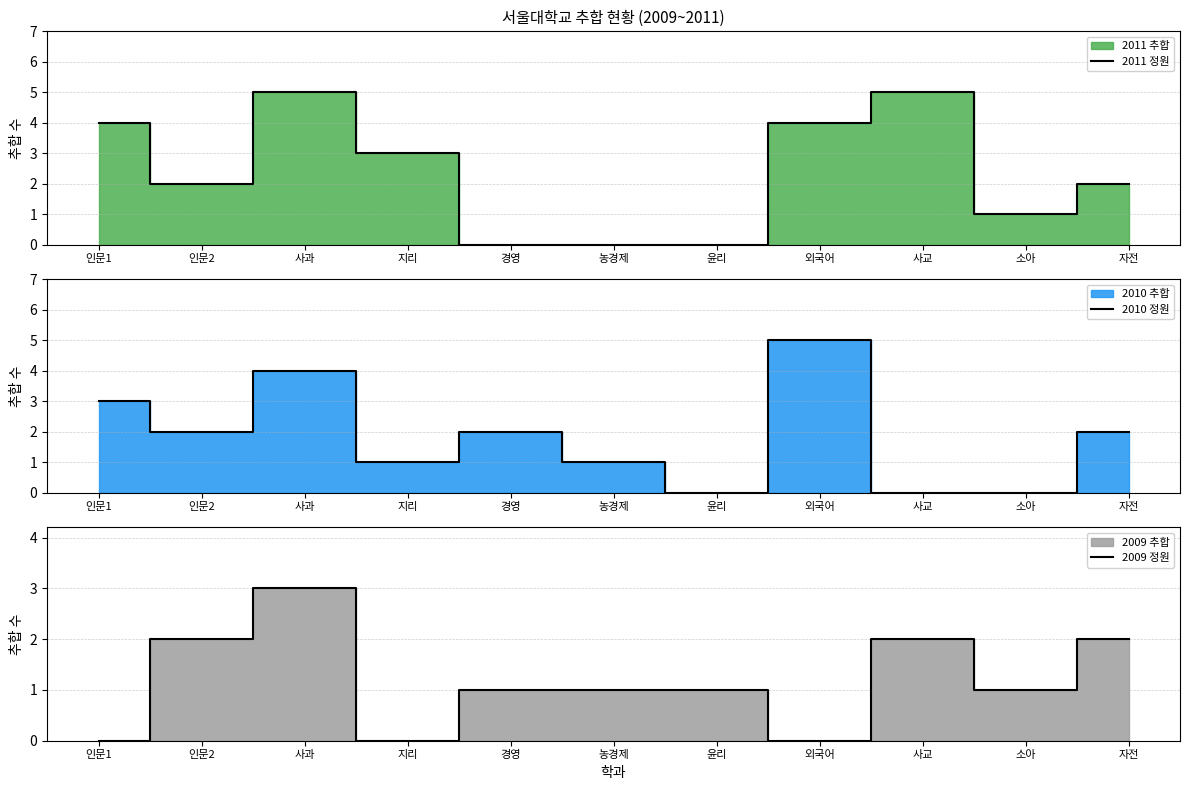

Where is 2011 정원 nearest to the value 2?

인문2